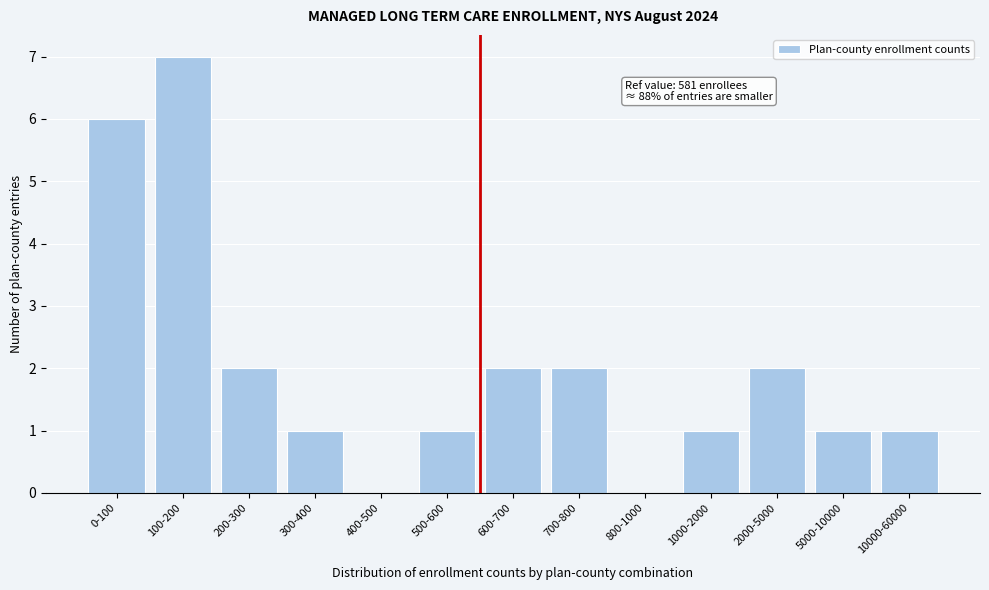

Reading left to right, what are all the values shown in this chart?

0-100=6	100-200=7	200-300=2	300-400=1	400-500=0	500-600=1	600-700=2	700-800=2	800-1000=0	1000-2000=1	2000-5000=2	5000-10000=1	10000-60000=1